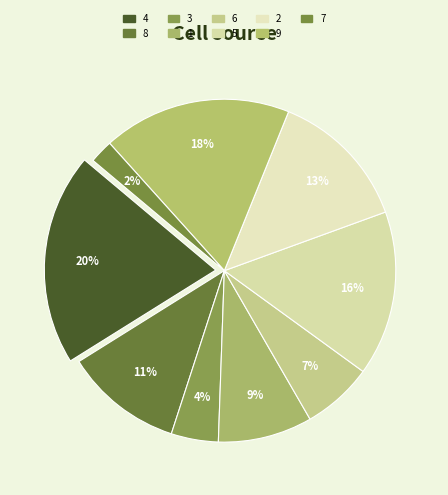

How many slices are in this pie chart?

9